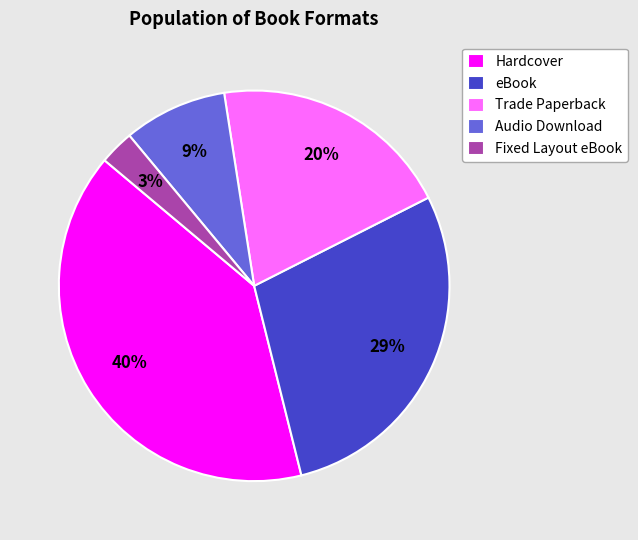

To the nearest percent, what is the average slice percentage?

20%